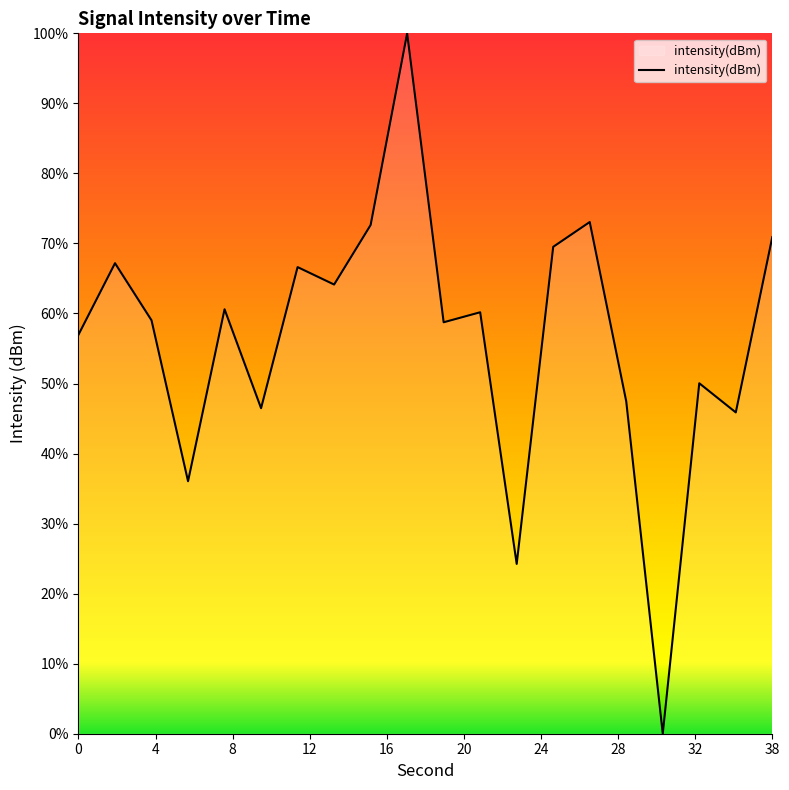

What is the difference between the maximum and minimum values?

100.0